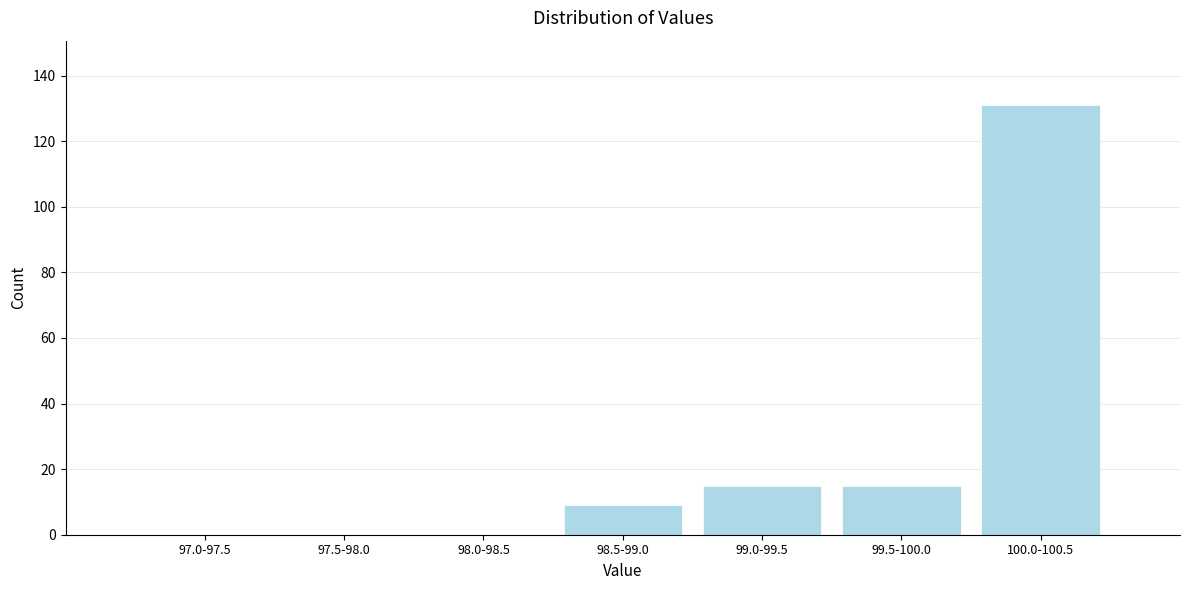

Reading left to right, list all the values displayed in this chart.

97.0-97.5=0	97.5-98.0=0	98.0-98.5=0	98.5-99.0=9	99.0-99.5=15	99.5-100.0=15	100.0-100.5=131